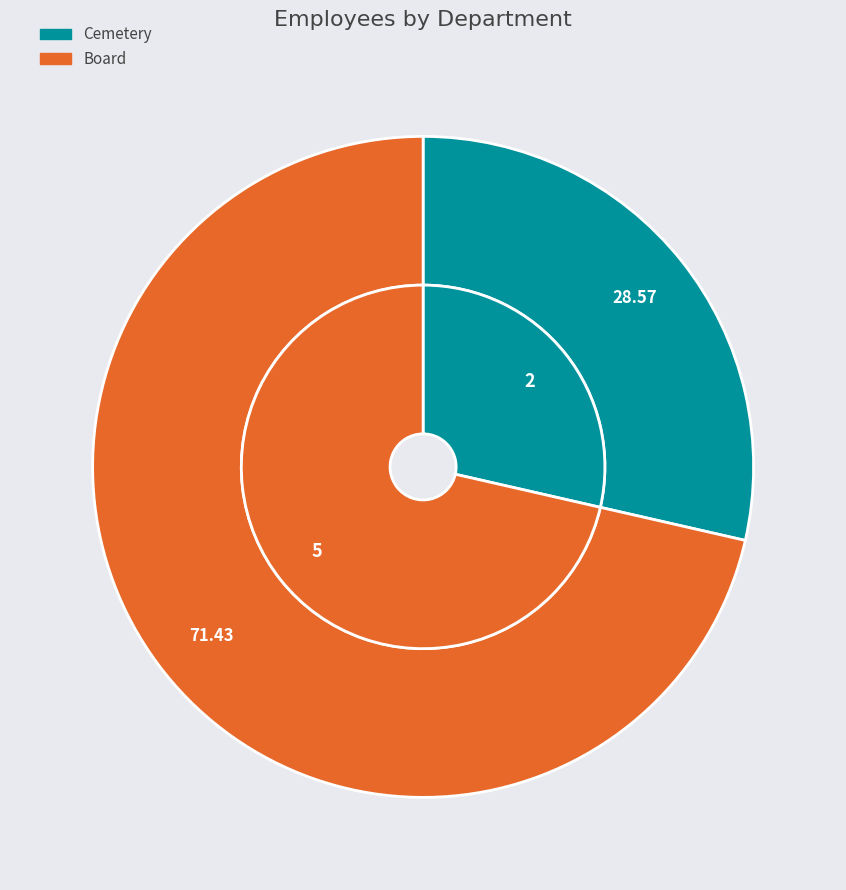

Rank the categories by value from lowest to highest.

Cemetery, Board